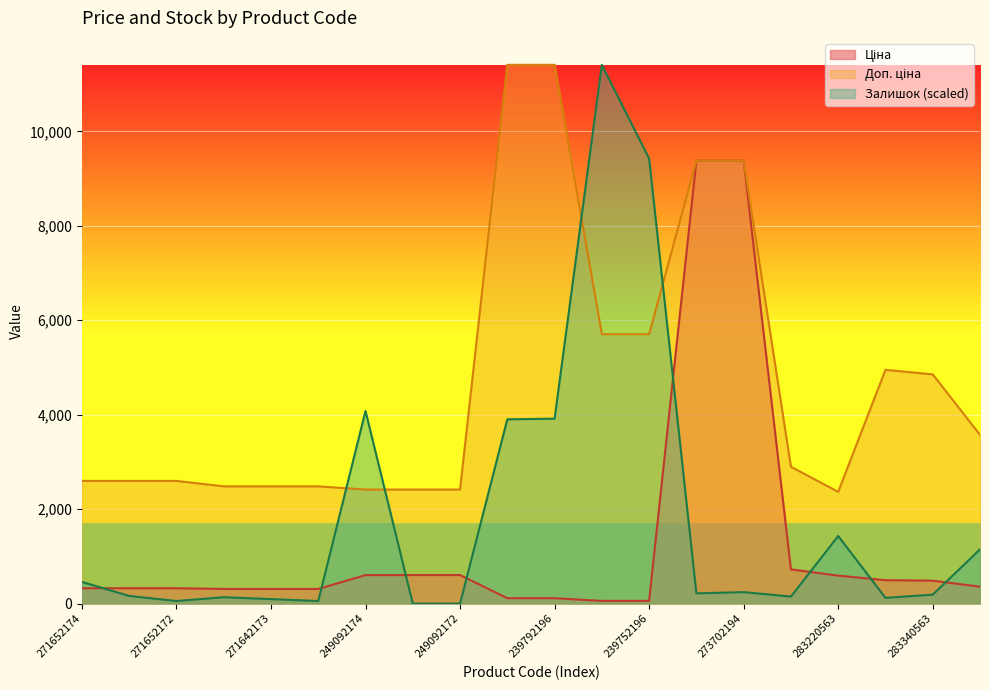

What are all the series names shown in the legend?

Ціна, Доп. ціна, Залишок